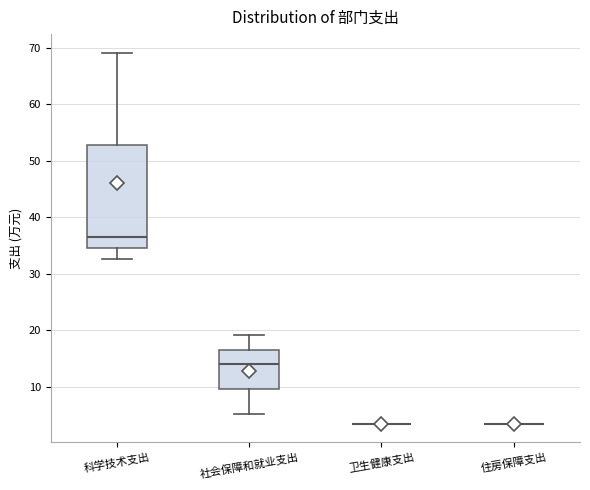

Where does the upper whisker of the box for 科学技术支出 end on the y-axis? The values are not printed on the chart, so give them approximately, as read against the axis.

69